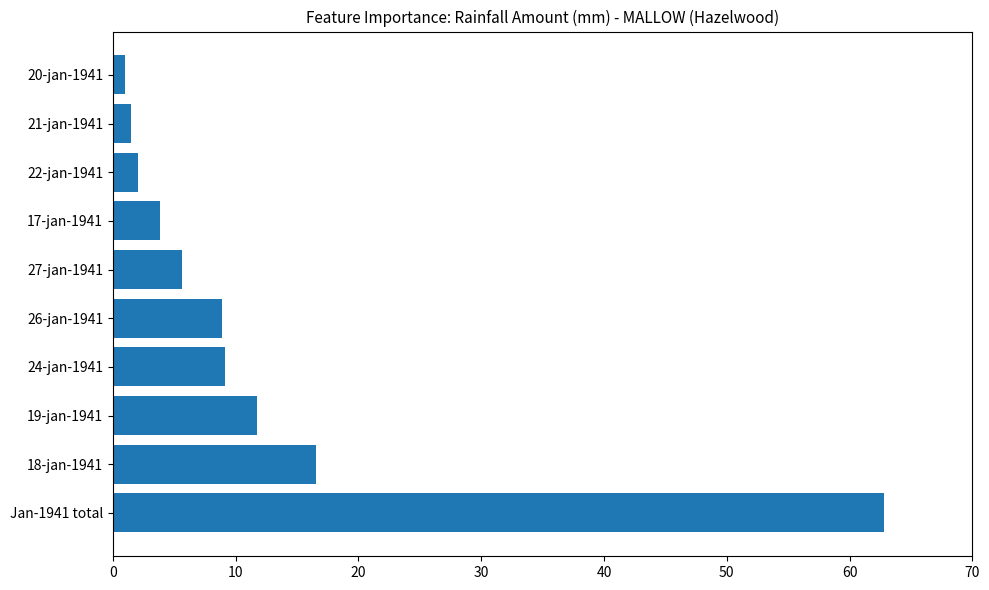

Between 26-jan-1941 and 27-jan-1941, which is larger?

26-jan-1941